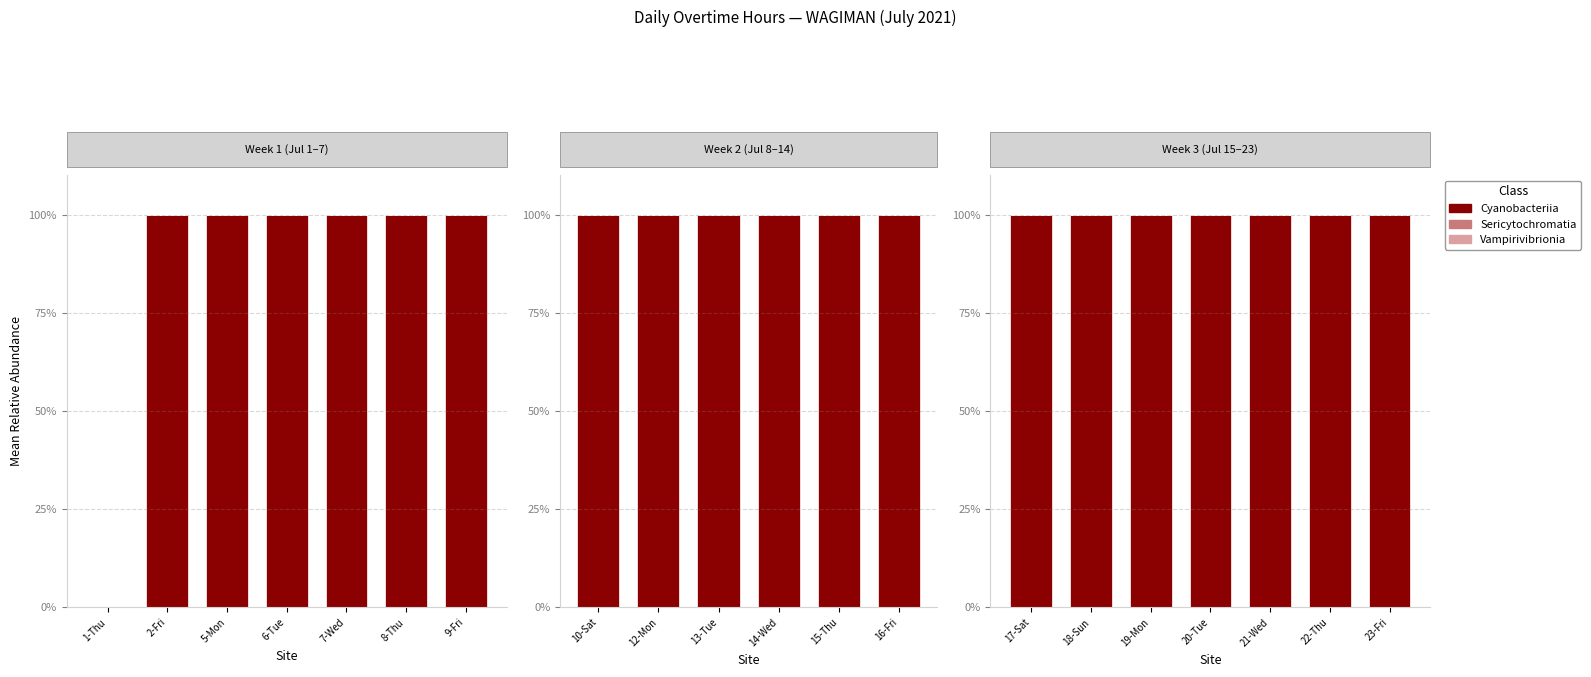

Which category has the lowest value in the Vampirivibrionia series?

17-Sat